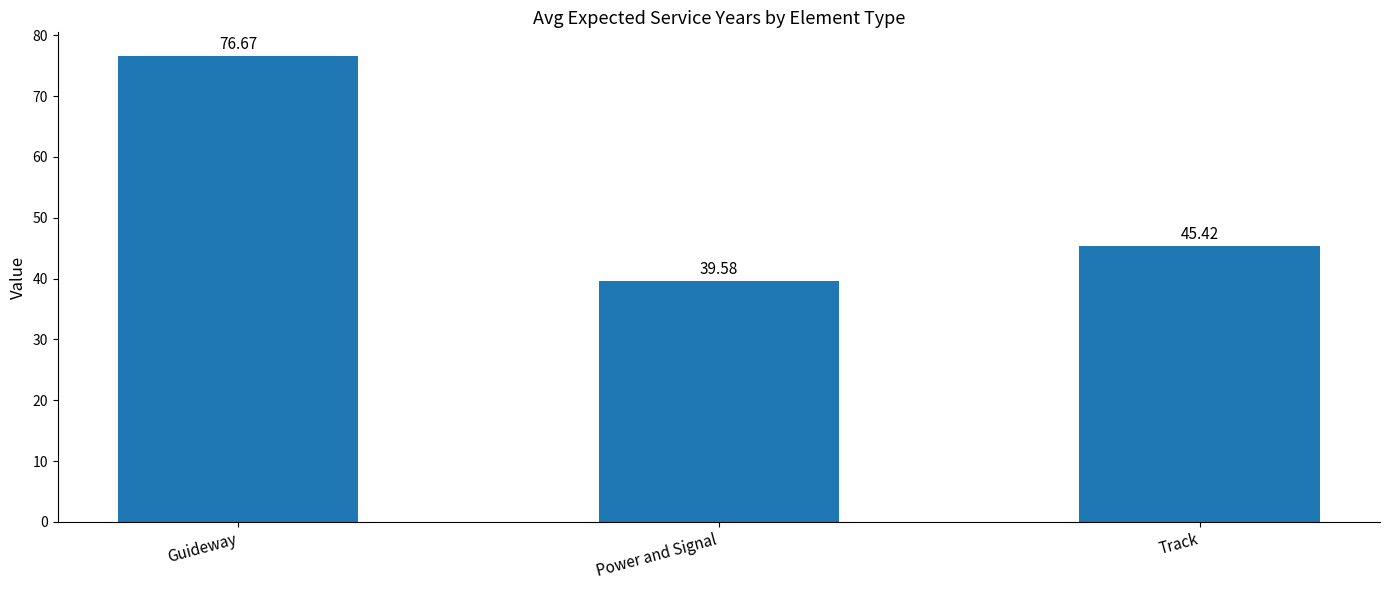

What is the sum of all values?

161.7